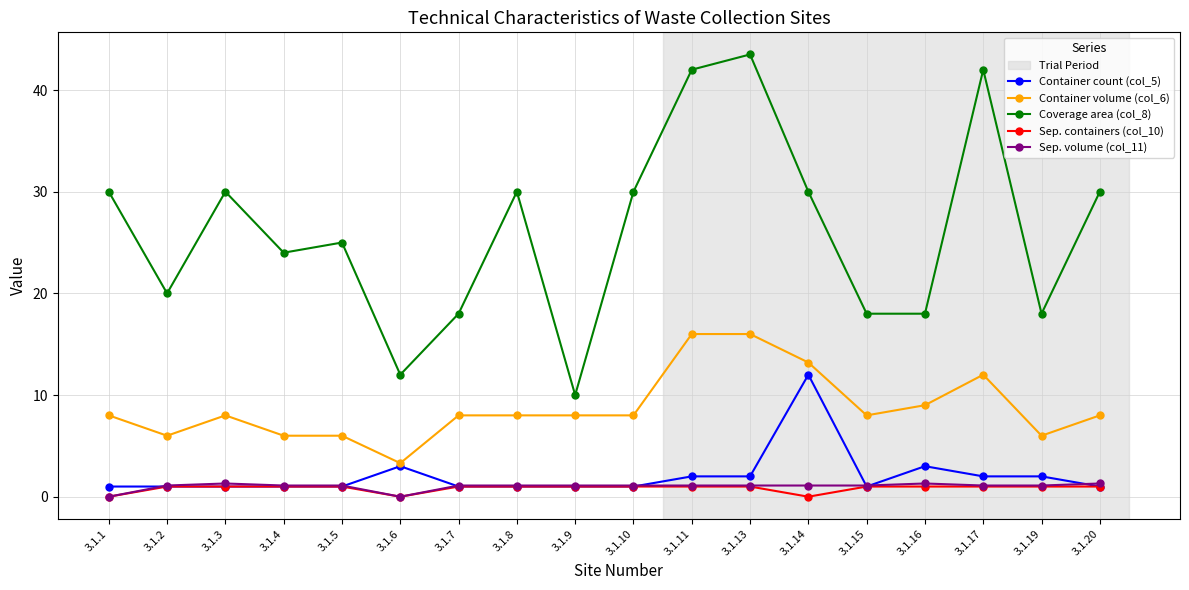

Where do Sep. volume (col_11) and Container count (col_5) first cross each other?

3.1.1 and 3.1.2